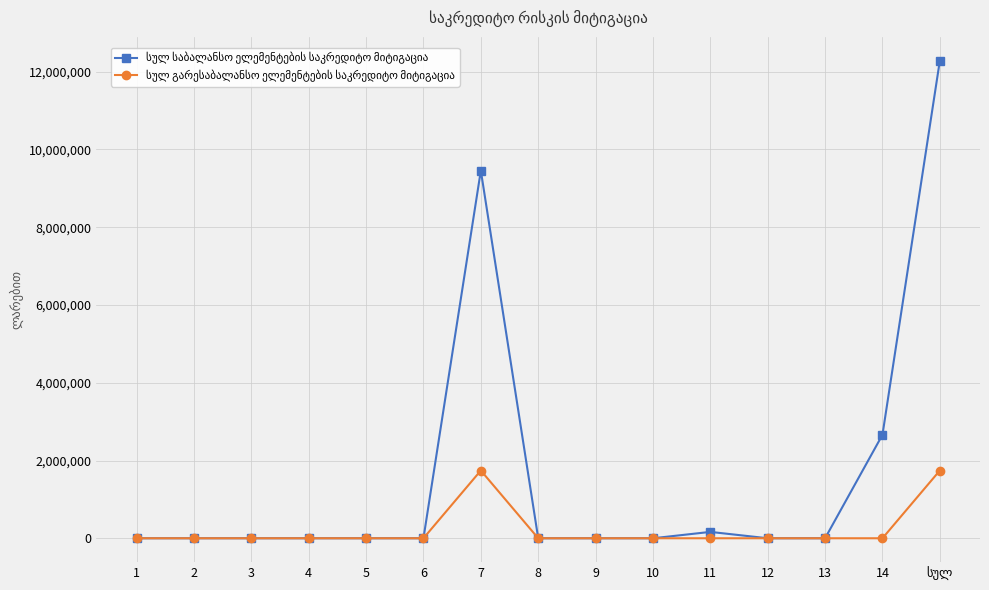

What is the sum of all სულ საბალანსო ელემენტების საკრედიტო მიტიგაცია values?

24564764.1